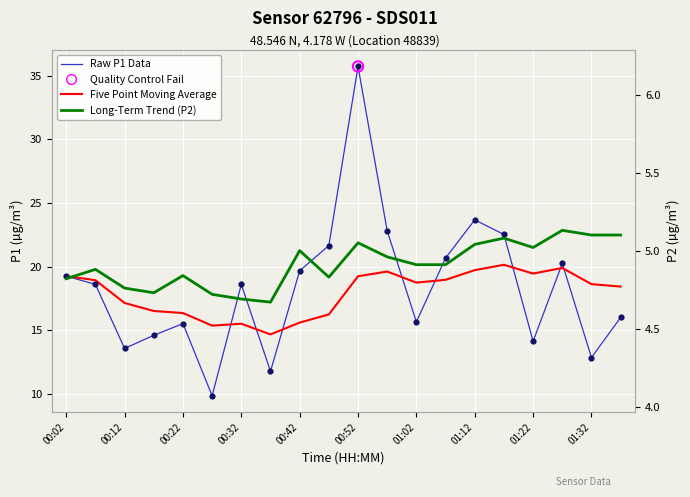

Which series has the largest total across all categories?

Raw P1 Data